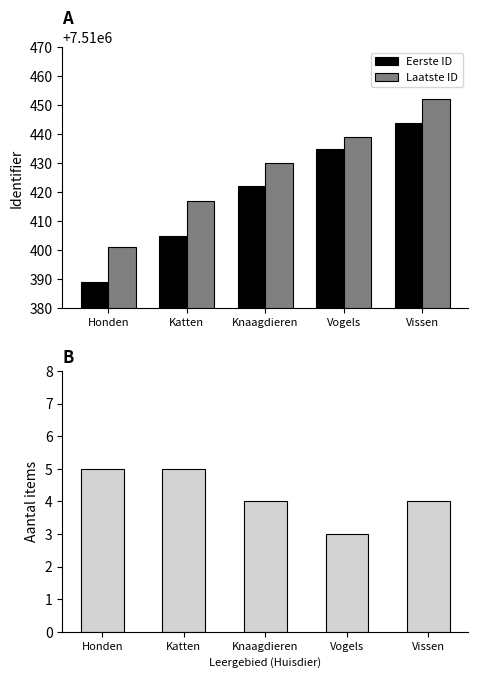

How many bars are there in total?

15